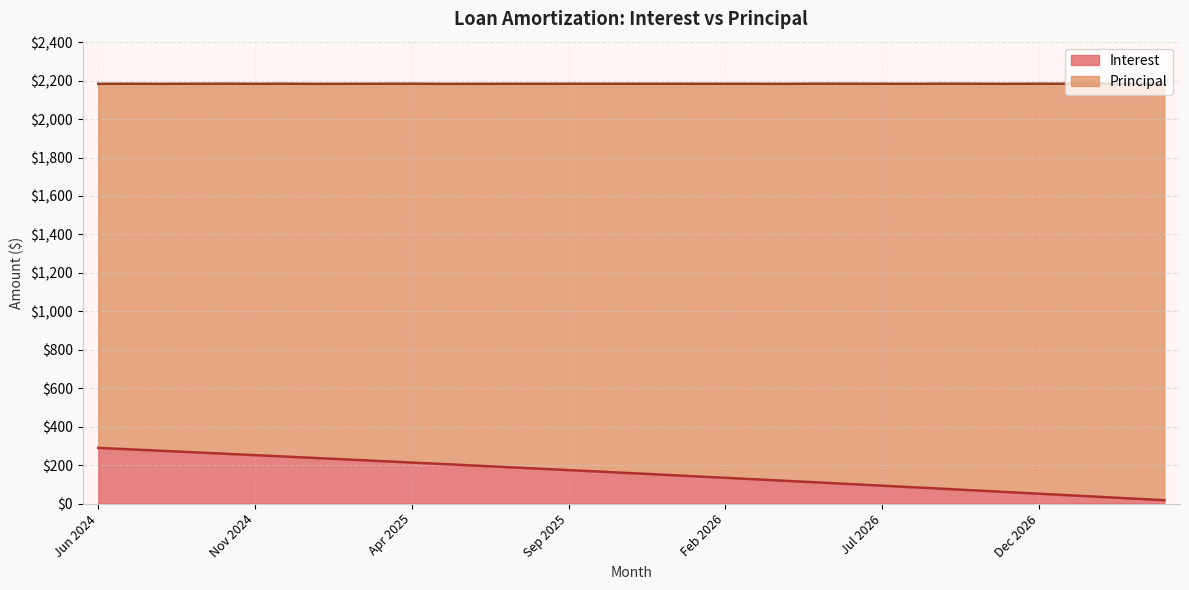

Reading right to left, what are all the values shown in this chart?

17.2	25.7	34.2	42.7	51.2	59.6	67.9	76.3	84.6	92.9	101.1	109.3	117.5	125.7	133.8	141.8	149.9	157.9	165.9	173.9	181.8	189.7	197.5	205.4	213.2	220.9	228.7	236.4	244.1	251.7	259.3	266.9	274.5	282.0	289.5